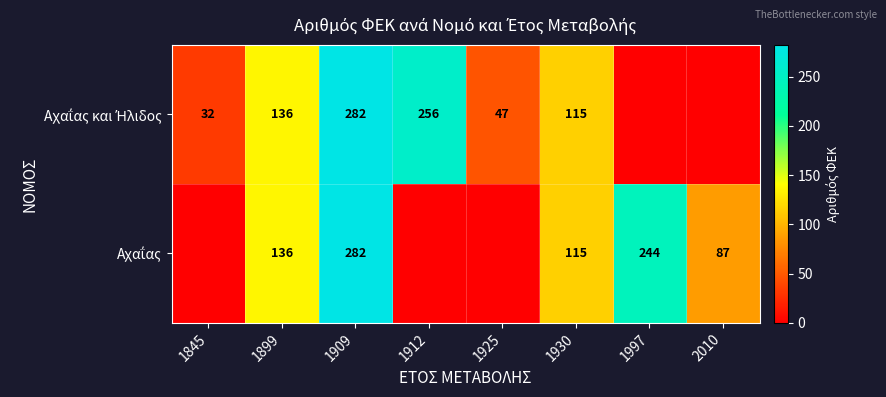

What is the difference between the maximum and minimum values in the Αχαΐας και Ήλιδος series?

282